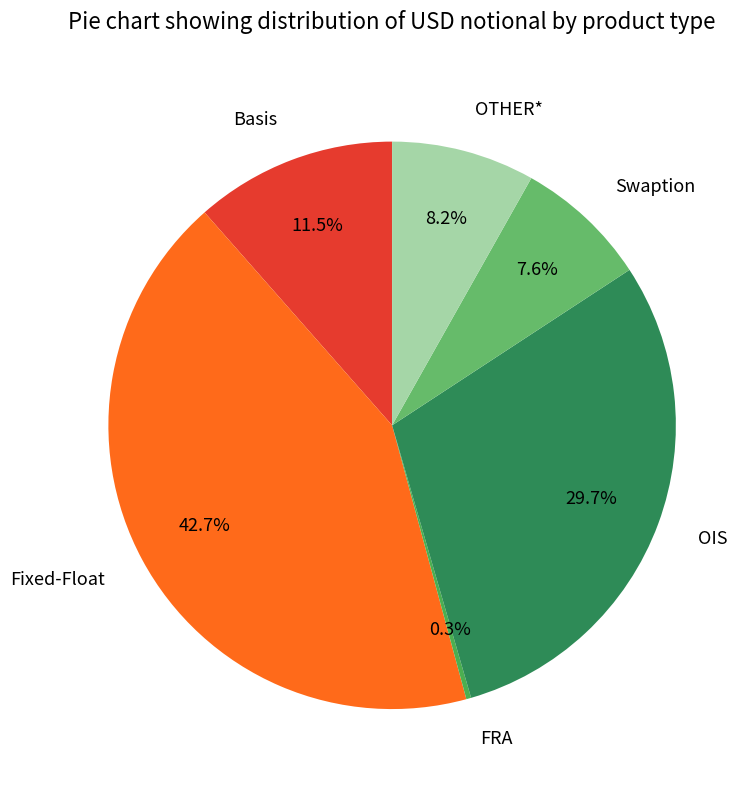

Which category has the biggest portion of the pie?

Fixed-Float